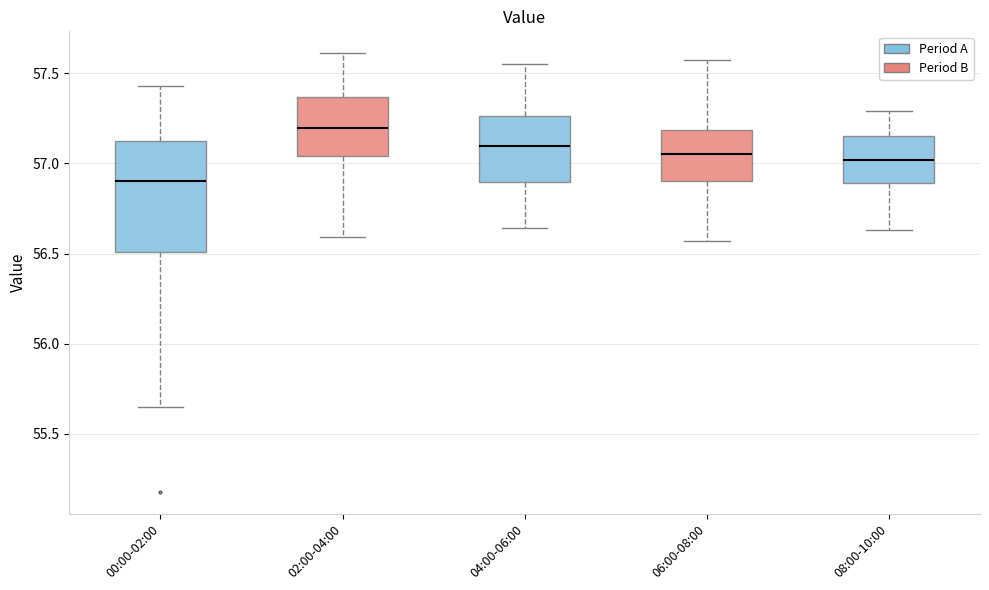

Which box's median line is the lowest?

00:00-02:00